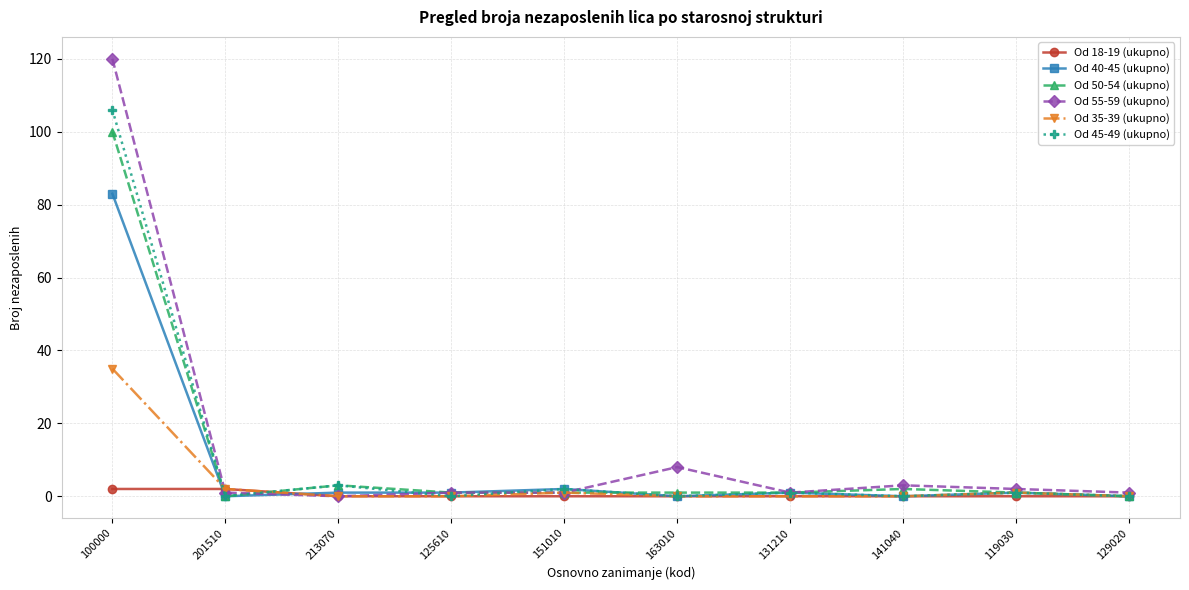

Reading left to right, list all the values displayed in this chart.

Od 18-19 (ukupno): 2	2	0	0	0	0	0	0	0	0
Od 40-45 (ukupno): 83	0	1	1	2	0	1	0	1	0
Od 50-54 (ukupno): 100	0	3	1	1	1	1	2	1	0
Od 55-59 (ukupno): 120	1	0	1	1	8	1	3	2	1
Od 35-39 (ukupno): 35	2	0	0	1	0	0	0	1	0
Od 45-49 (ukupno): 106	0	3	0	2	0	1	0	1	0